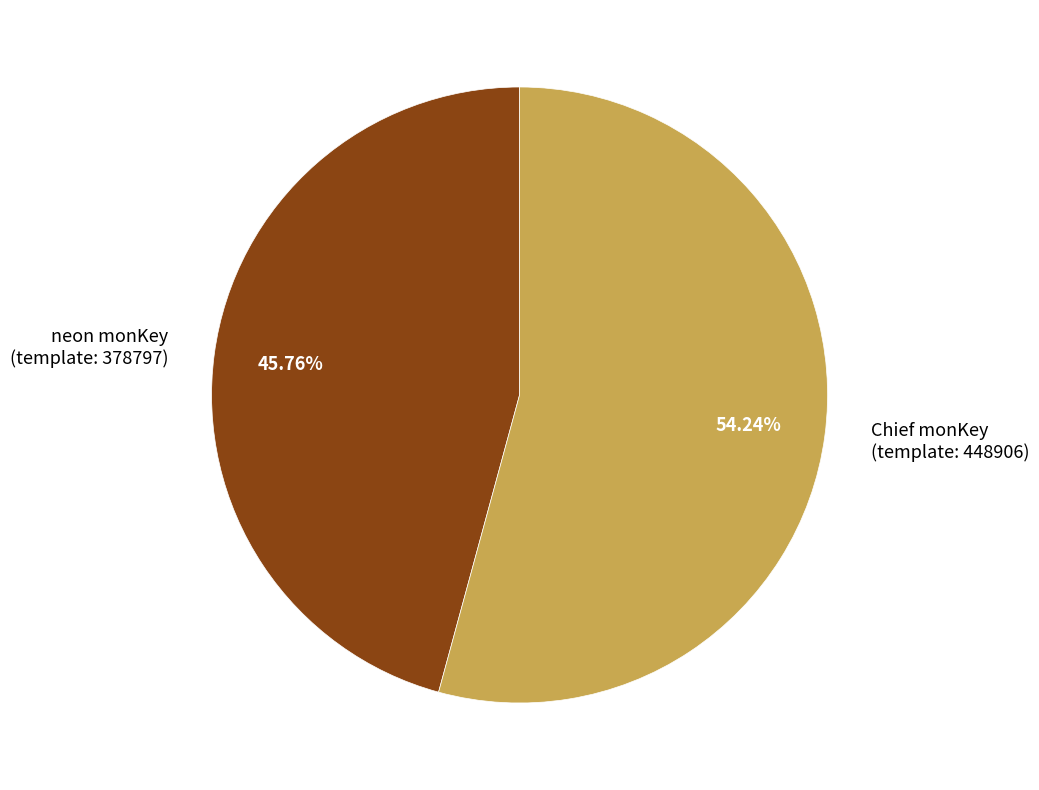

Is there any slice that represents more than half of the pie?

Yes